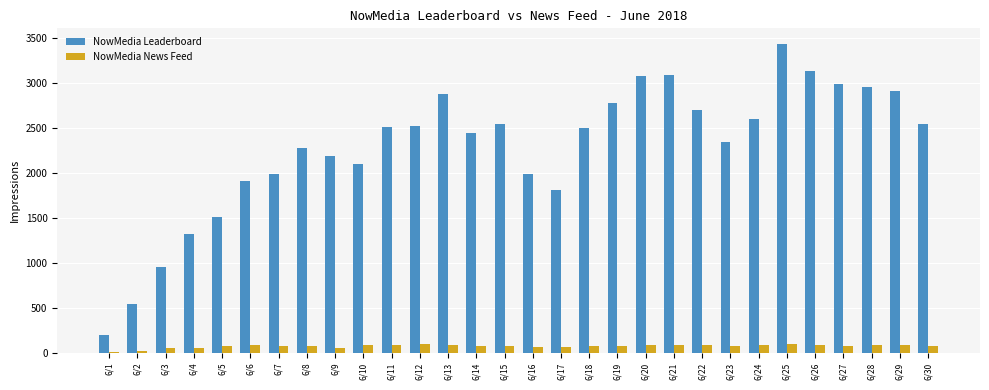

What is the total value across all series at 6/23?

2423